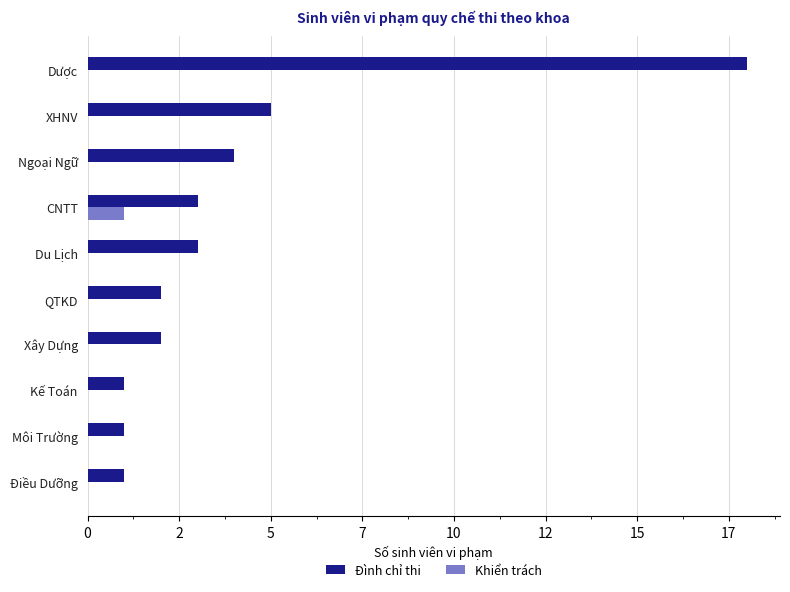

What are all the series names shown in the legend?

Đình chỉ thi, Khiển trách